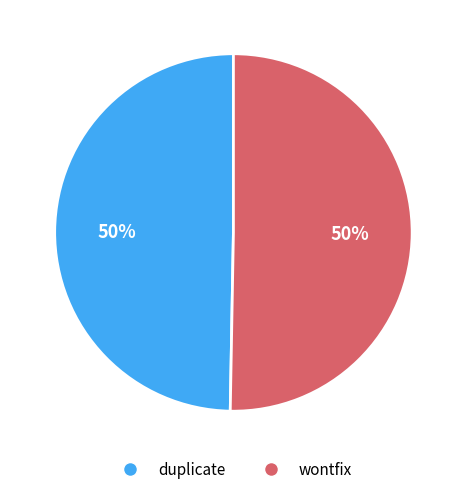

To the nearest percent, what is the average slice percentage?

50%